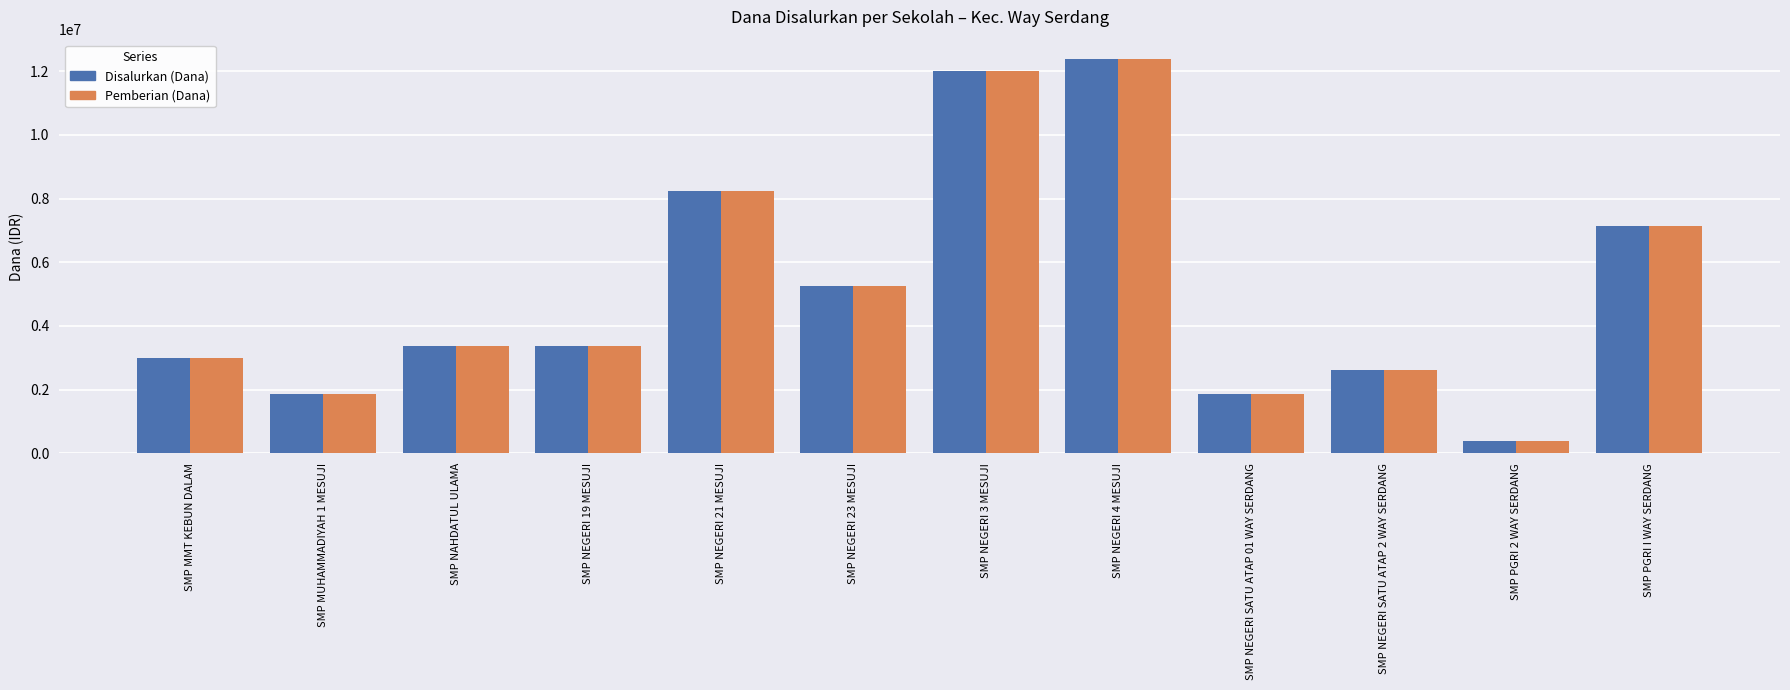

How many values in the Pemberian (Dana) series are below 3375000?

5